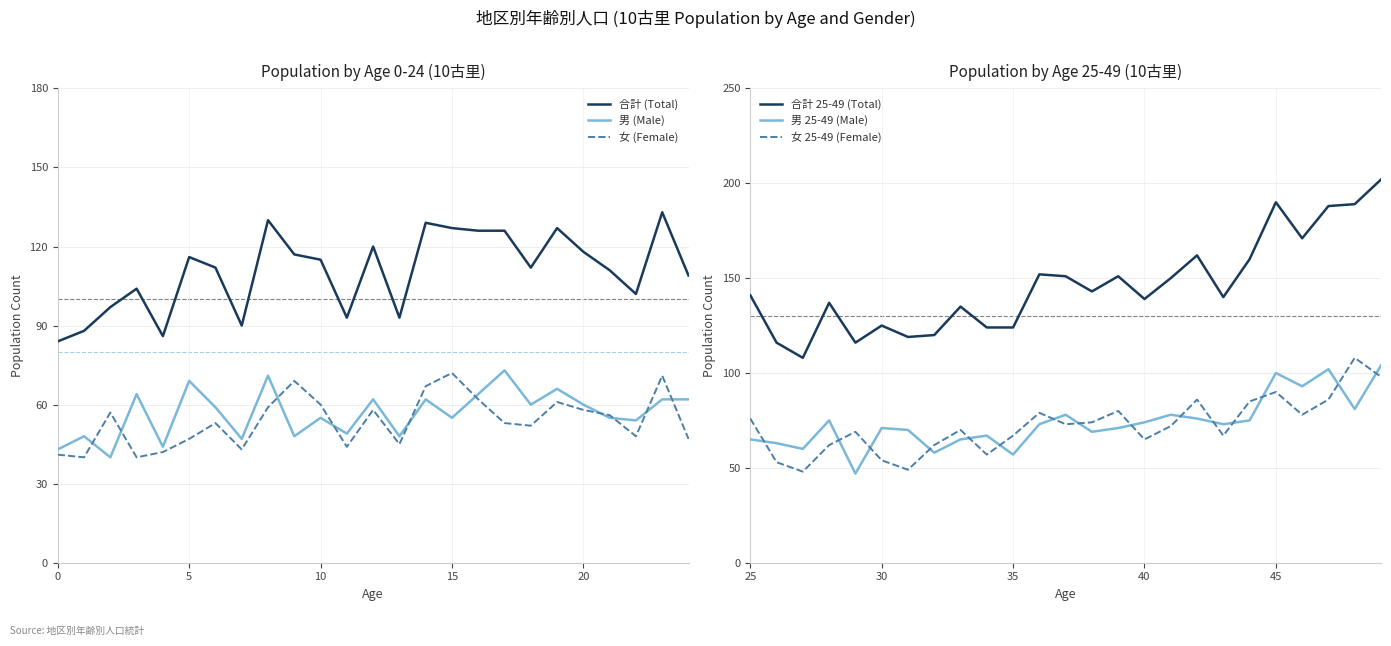

What is the difference between the maximum and minimum values in the 男 25-49 (Male) series?

57